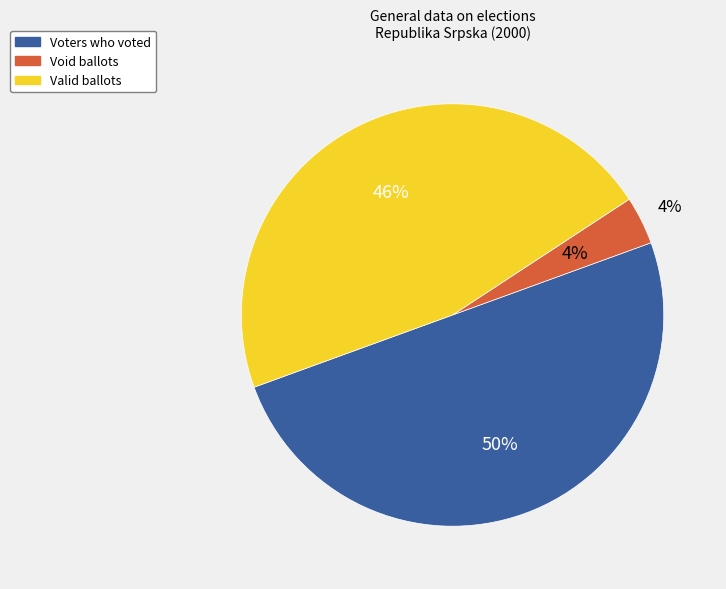

True or false: Valid ballots accounts for 52% of the total.

False